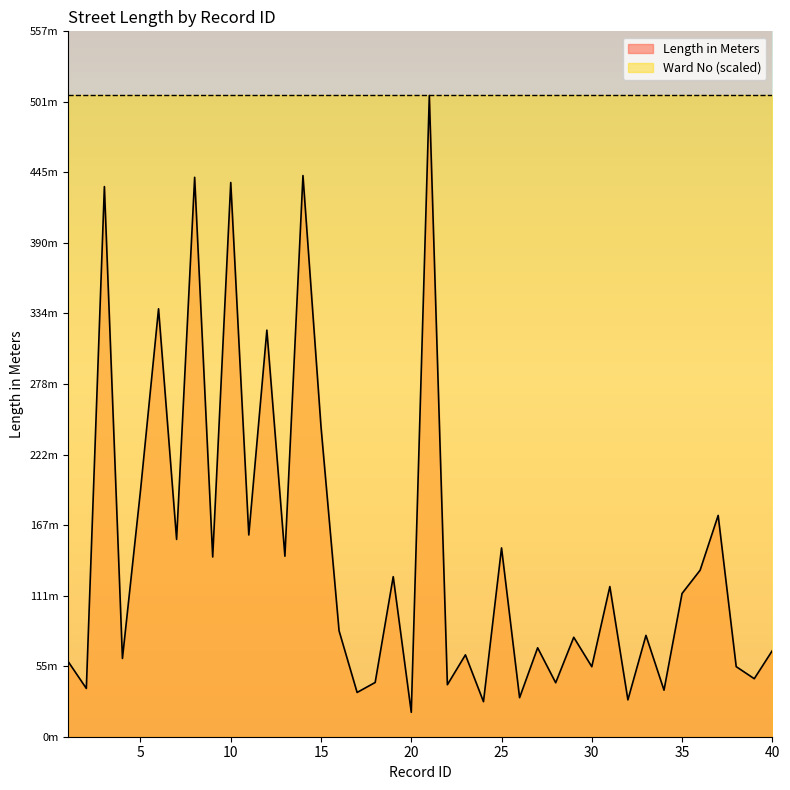

What is the value of the 30th point from the left?

55.3